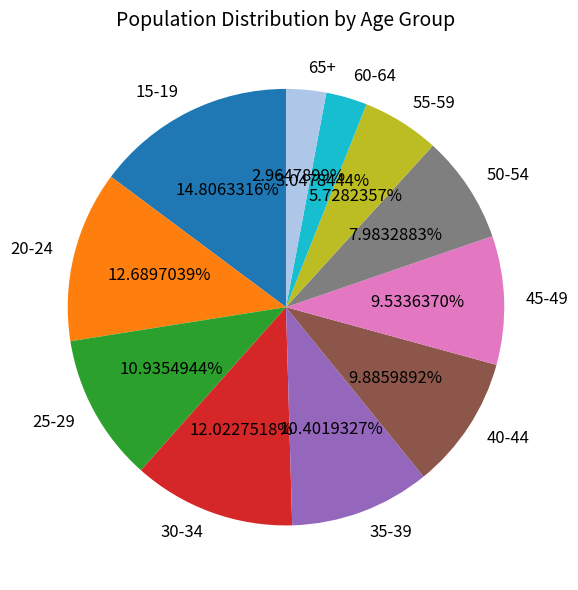

Is there any slice that represents more than half of the pie?

No